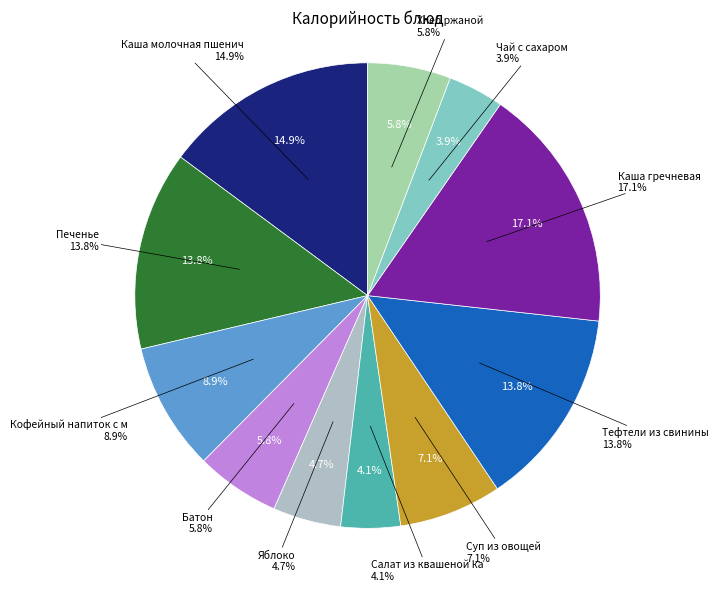

Which slice is the largest?

Каша гречневая